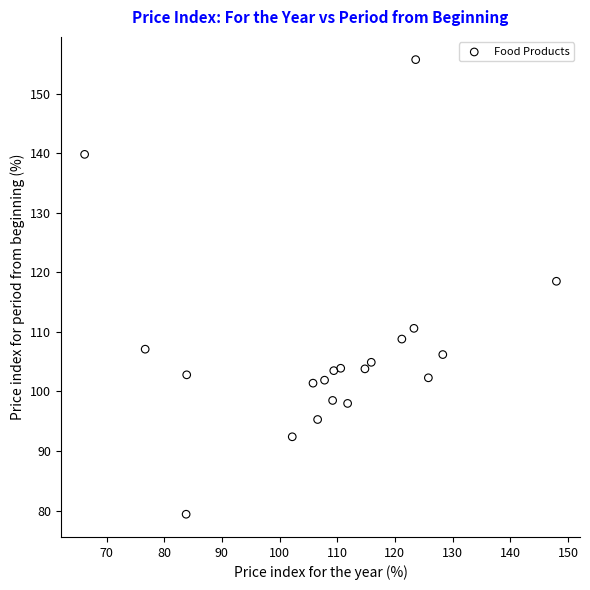

What is the range of X values (max minus min)?

81.8